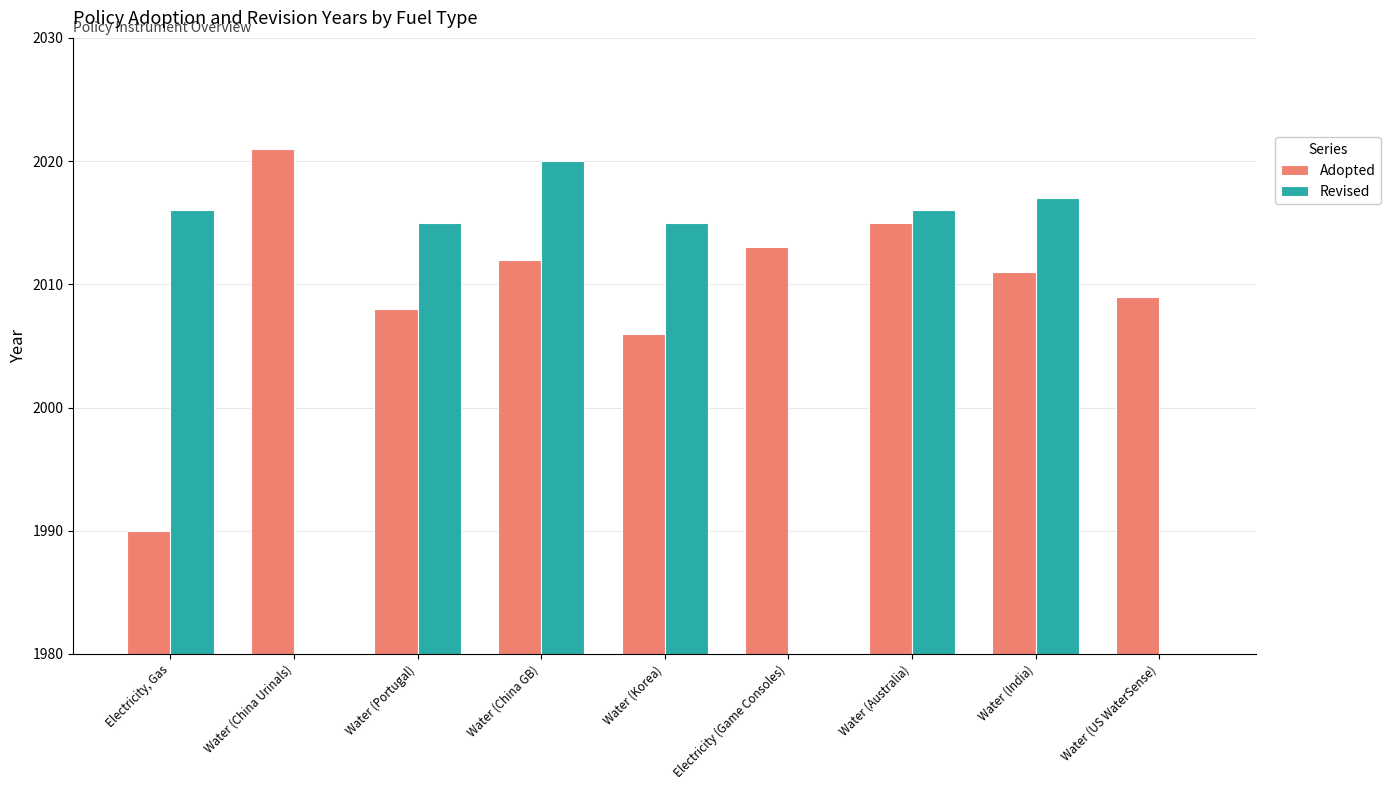

Is the value of Adopted at Water (India) greater than the value of Revised at Electricity, Gas?

No